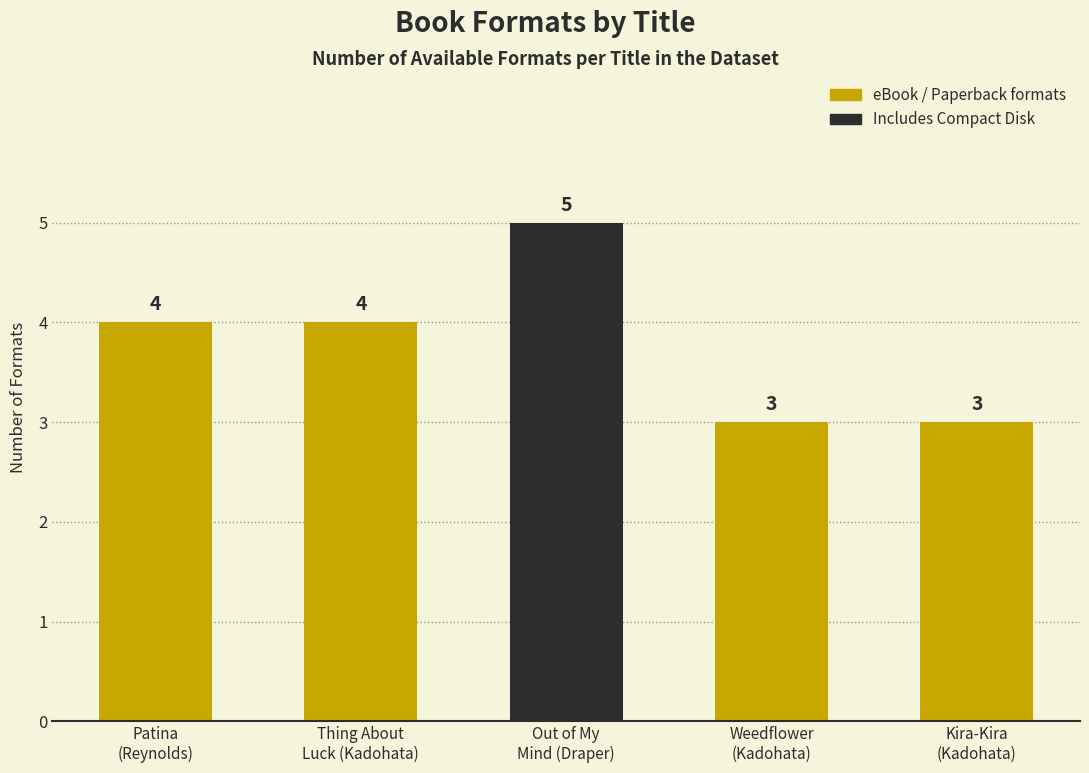

What is the minimum value shown in the chart?

3